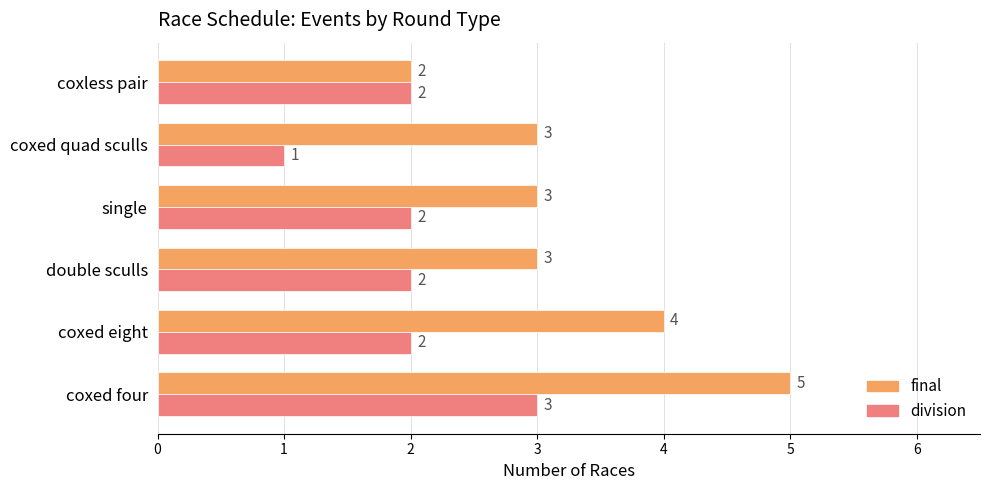

What is the sum of all final values?

20